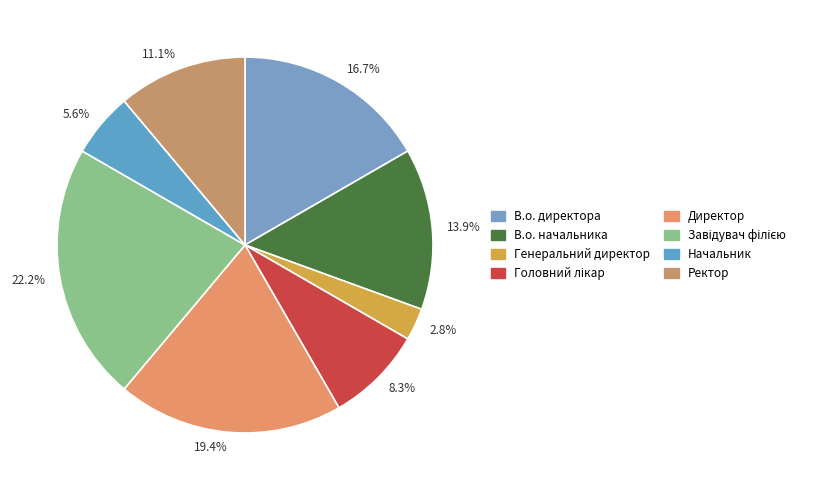

How many segments does this pie chart have?

8